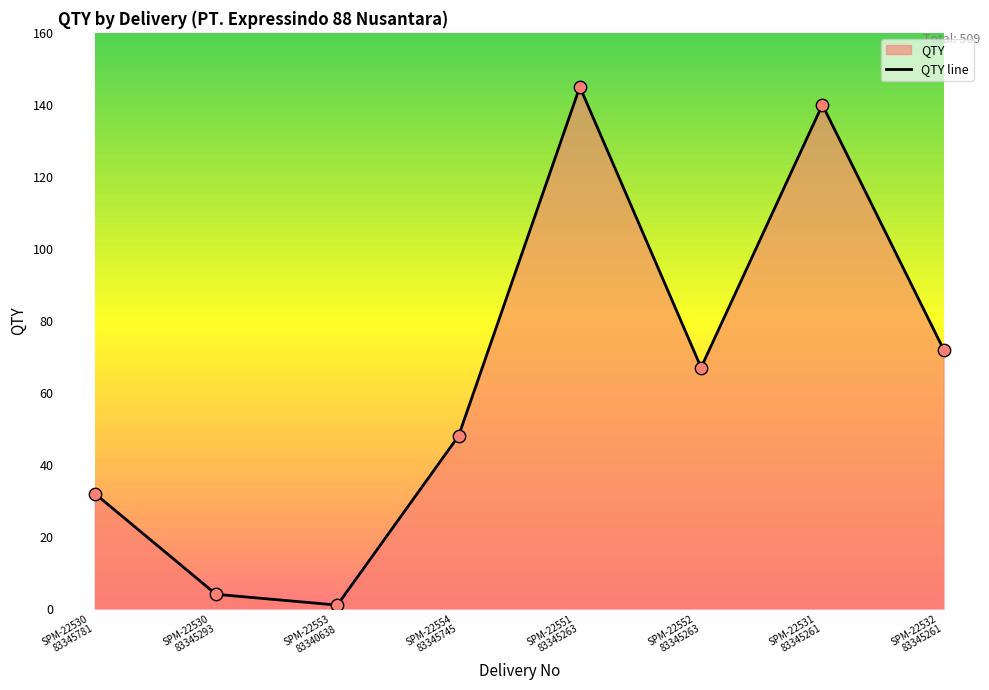

True or false: there are more than 0 points higher than both neighbors.

True